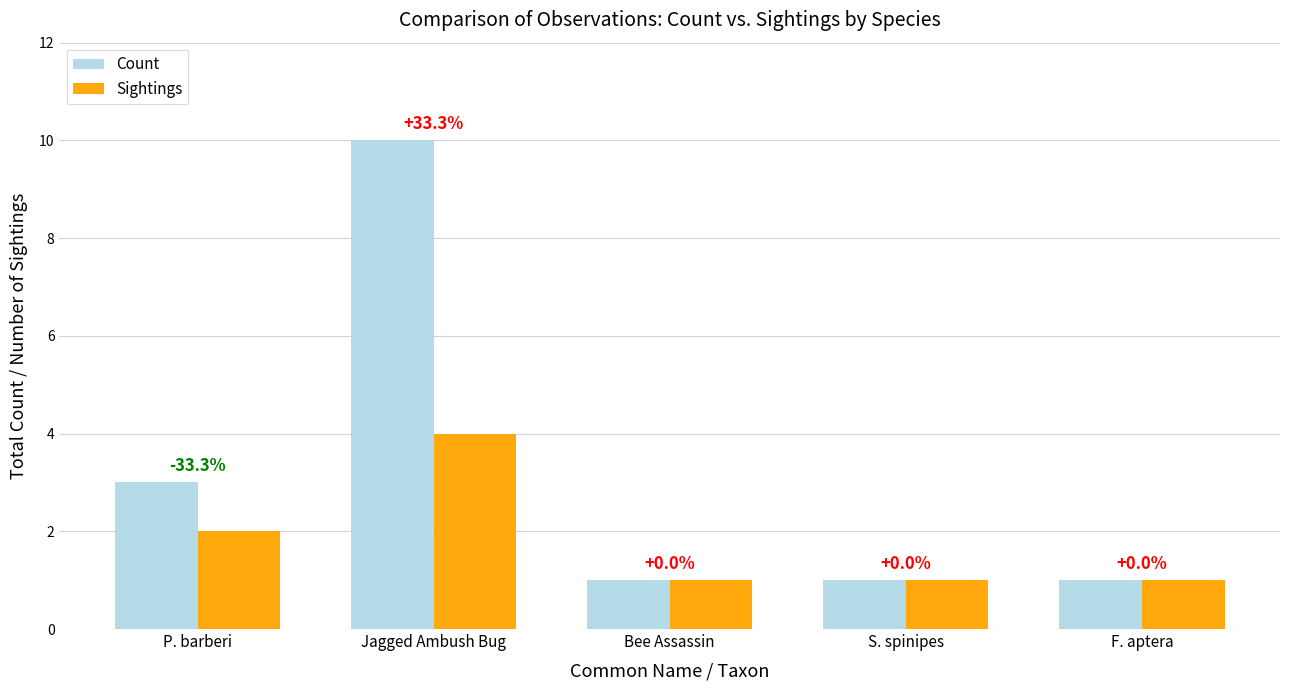

What is the sum of all Count values?

16